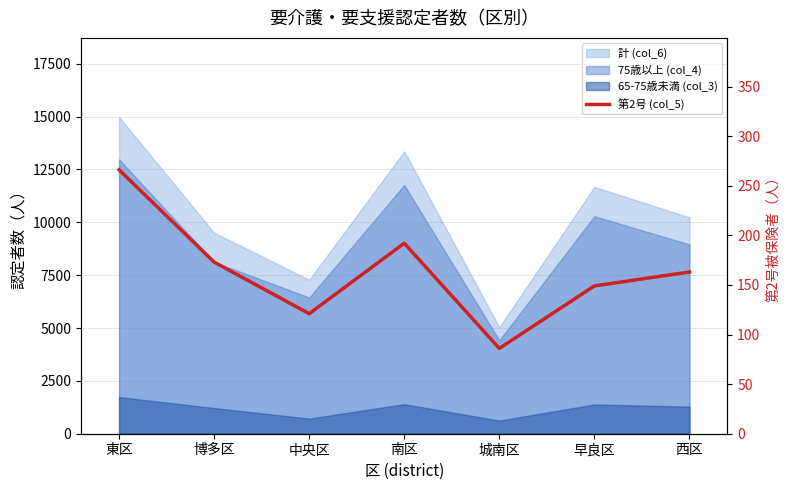

The value at 東区 is 266. True or false?

True